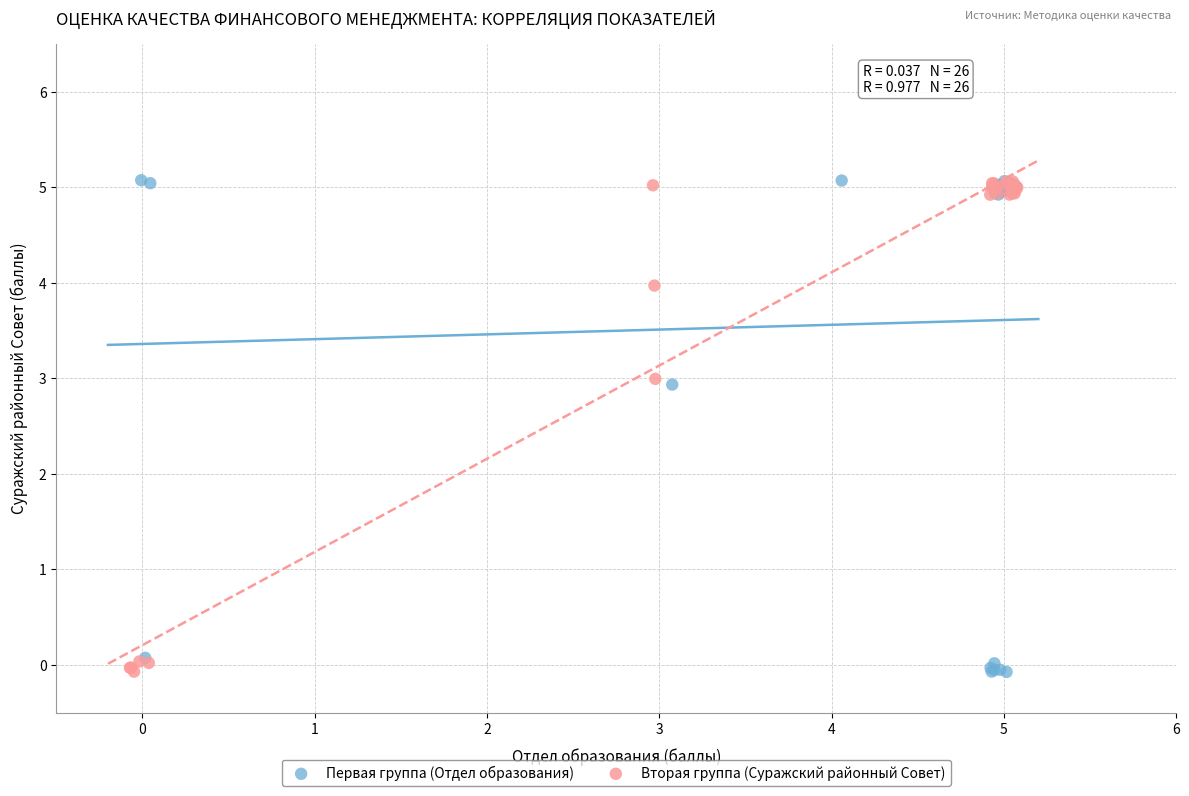

What are all the series names shown in the legend?

Первая группа (Отдел образования), Вторая группа (Суражский районный Совет)